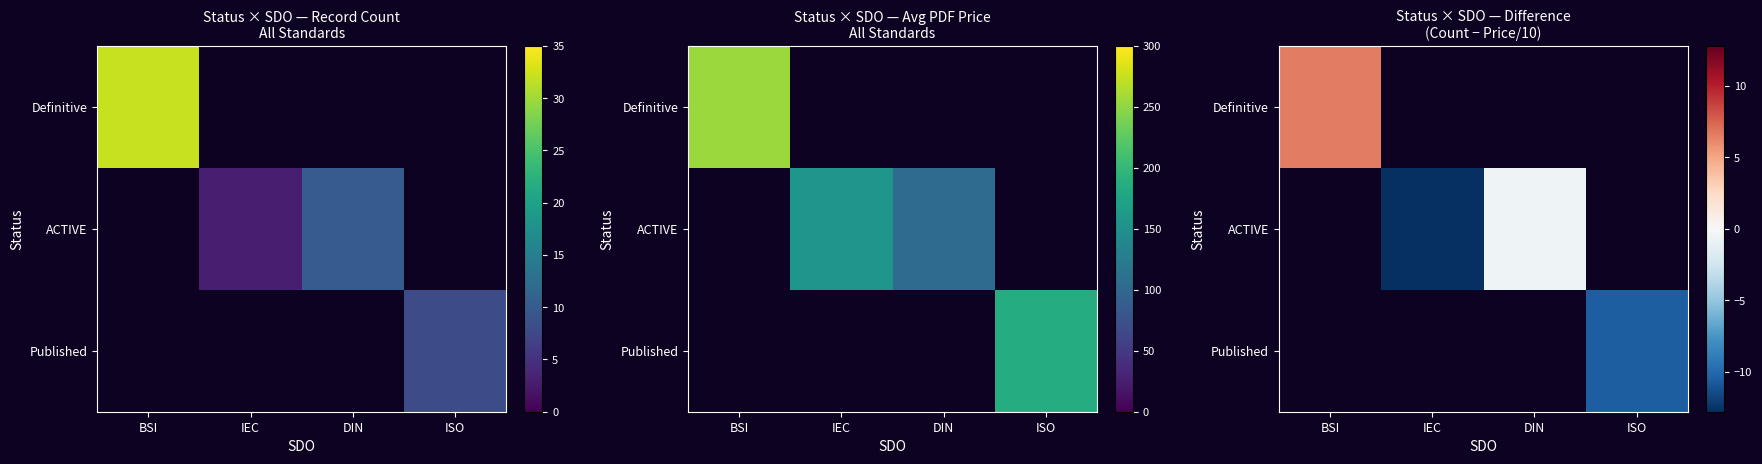

The Published series shows 0.0 at DIN. True or false?

True